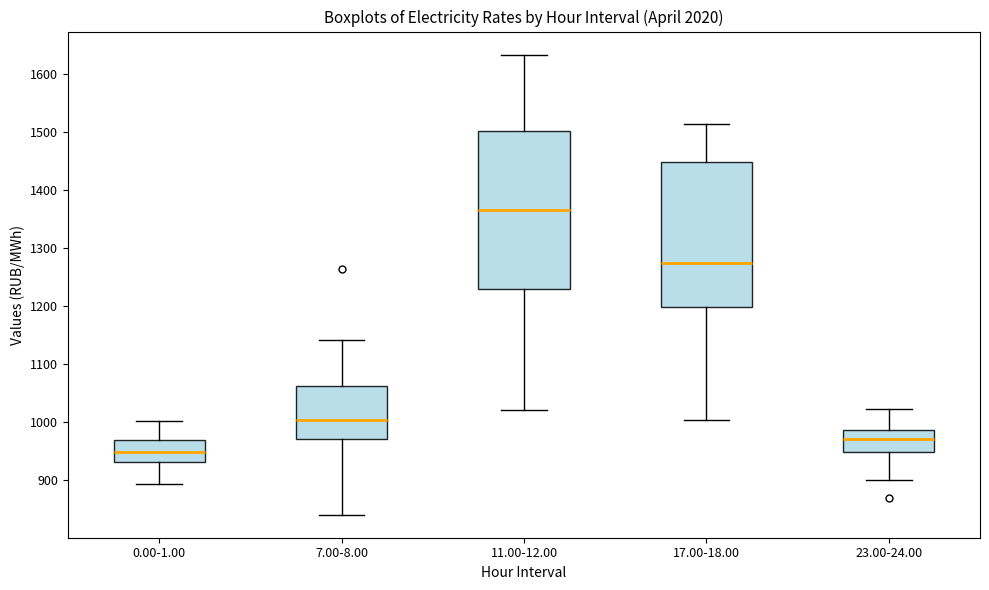

Where is the lower edge of the box for 11.00-12.00 on the y-axis? The values are not printed on the chart, so give them approximately, as read against the axis.

1230